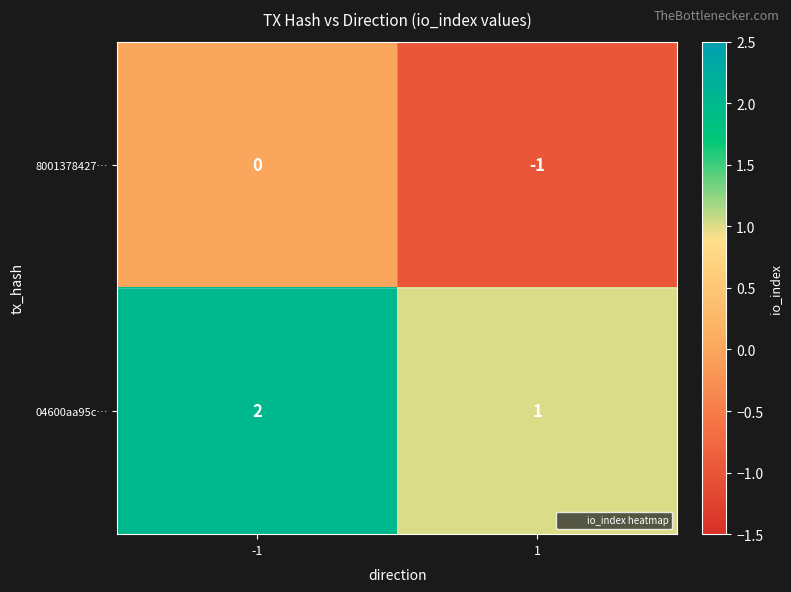

At which category is the sum across all series the highest?

-1